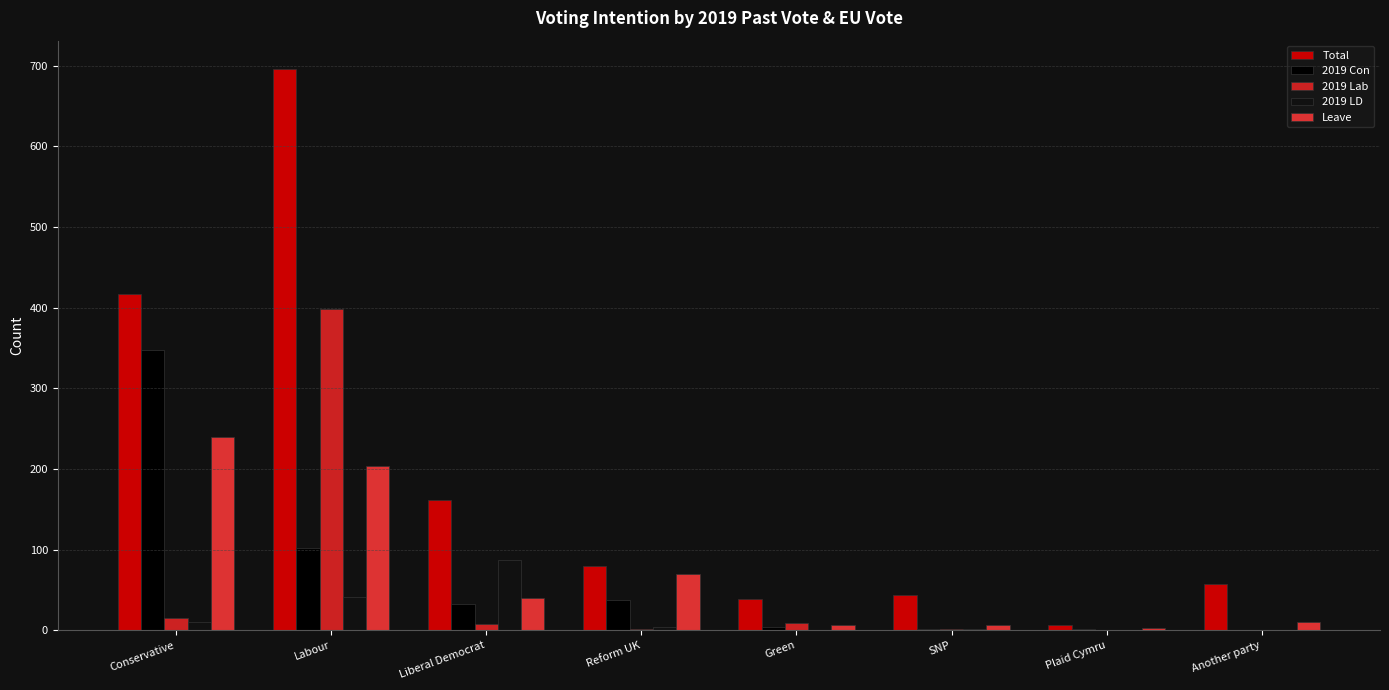

The value of 2019 Con at Liberal Democrat is 32. True or false?

True